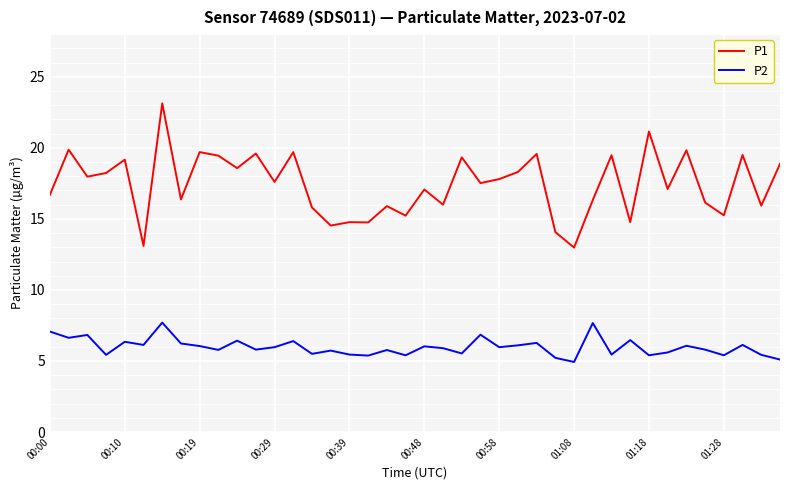

What is the difference between the maximum and minimum values in the P2 series?

2.8